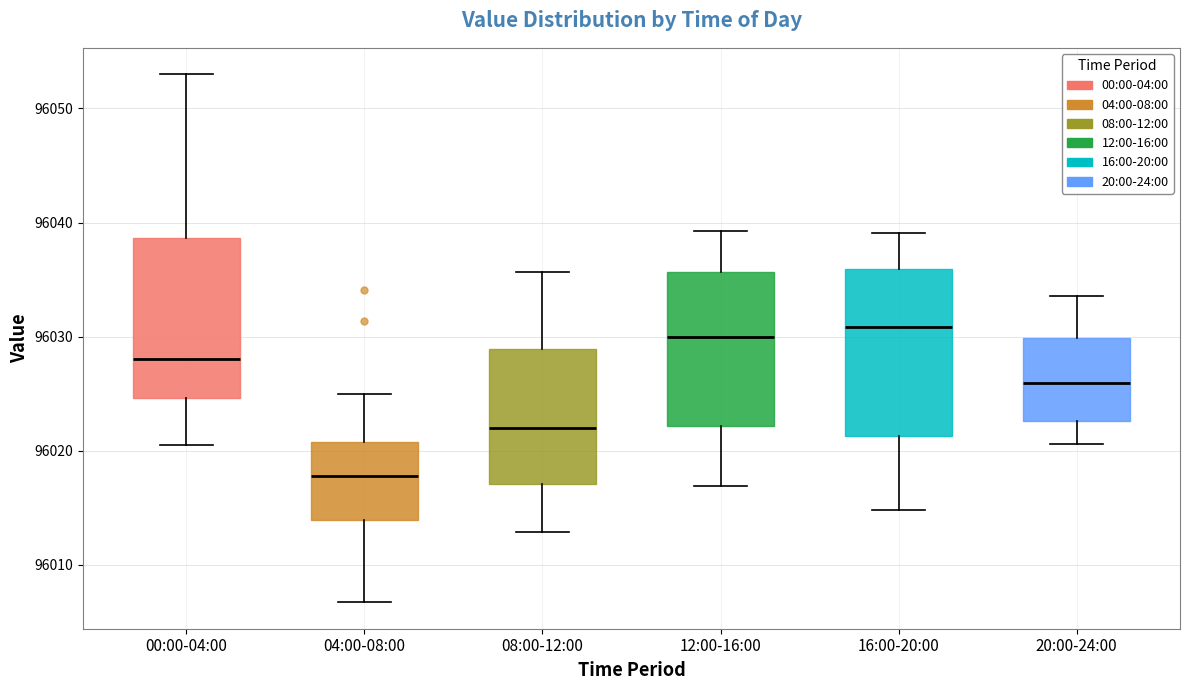

Where is the upper edge of the box for 16:00-20:00 on the y-axis? The values are not printed on the chart, so give them approximately, as read against the axis.

96036